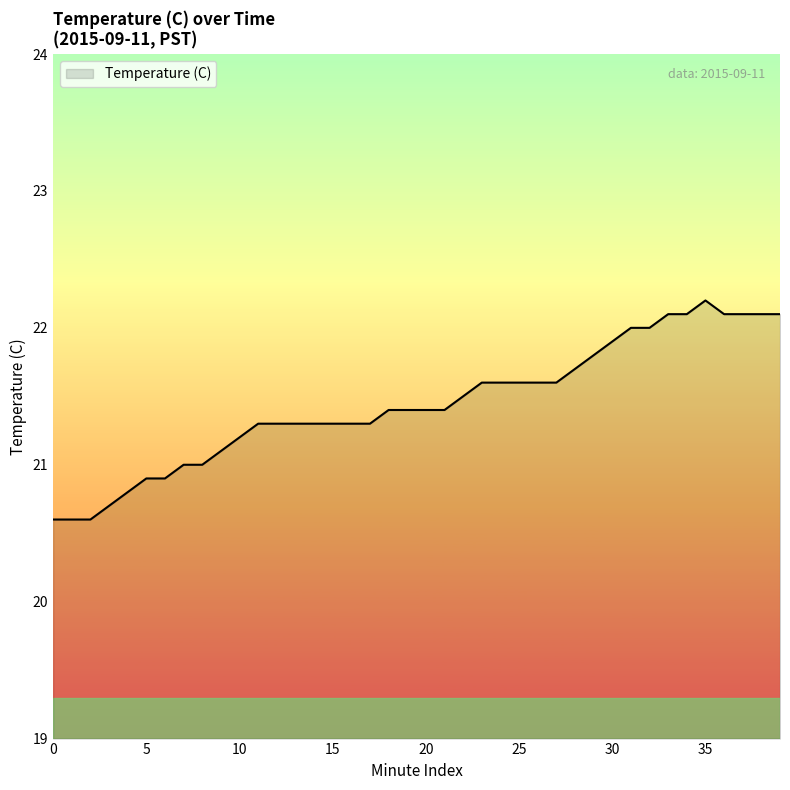

How many lines are shown in the chart?

1